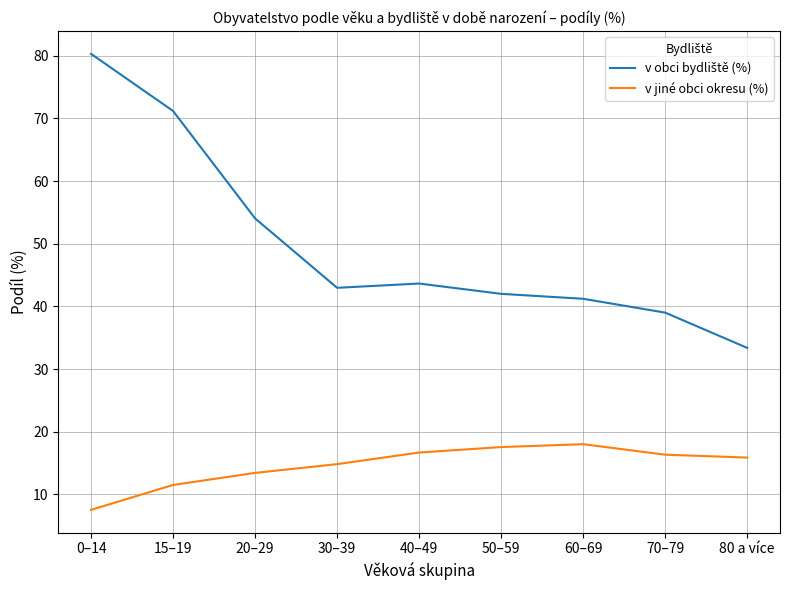

What is the smallest value displayed?

7.5